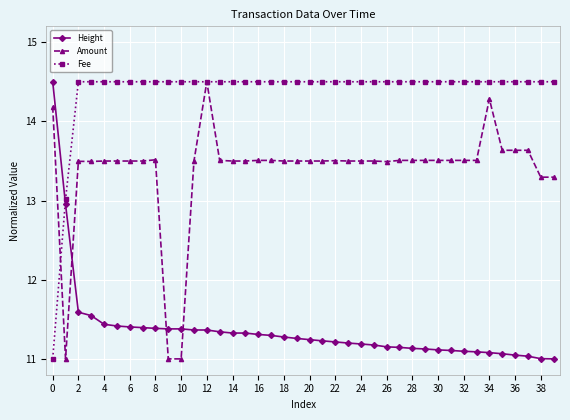

What is the greatest value displayed?

14.5